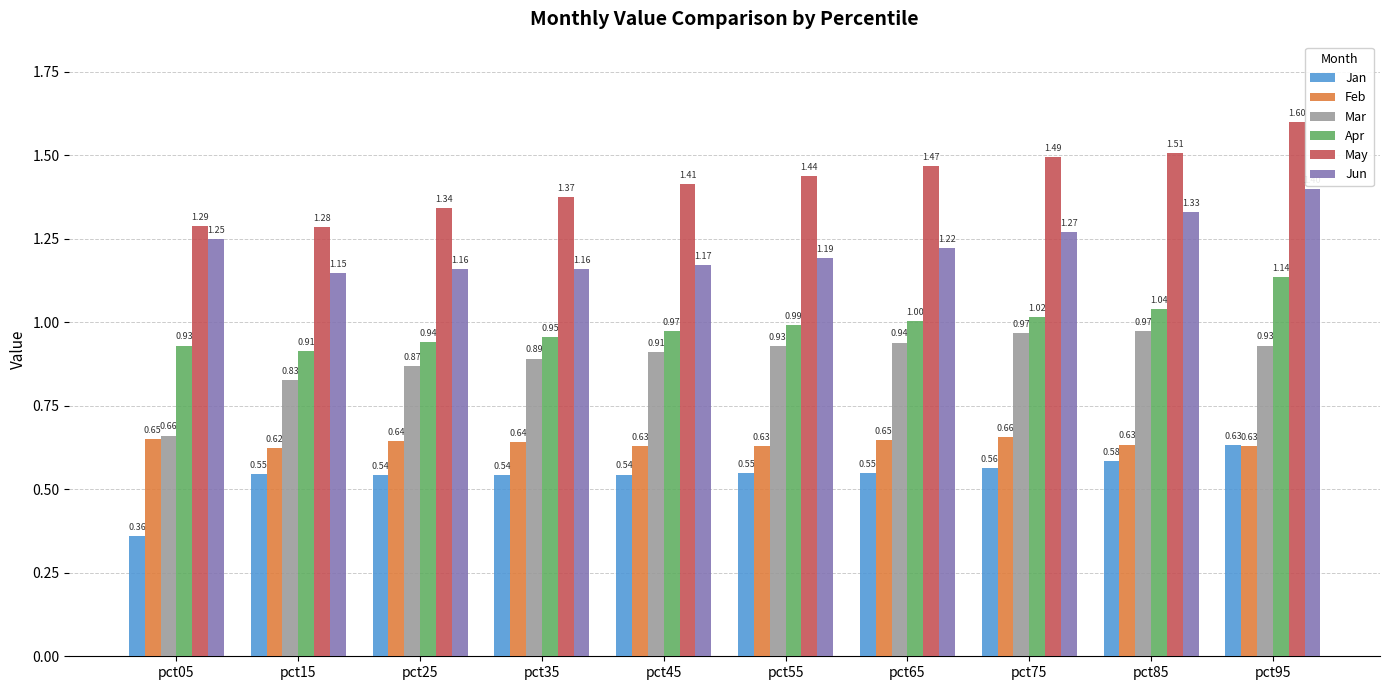

Which series has the largest range (max minus min)?

May